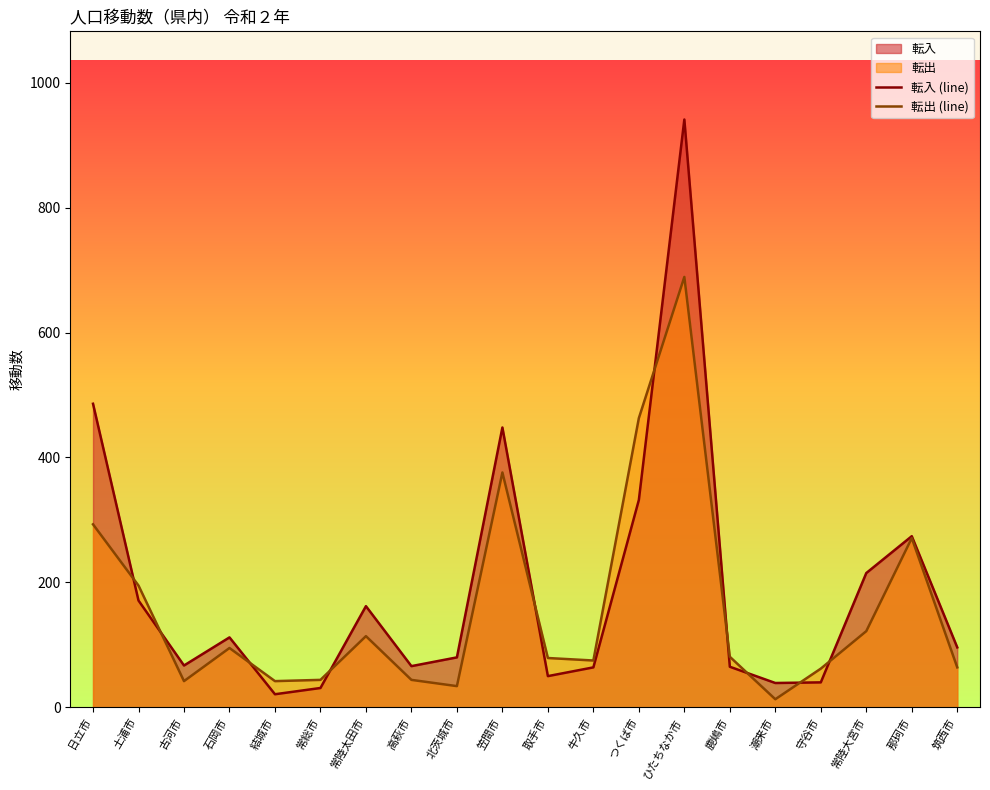

How many intersections are there between 転入 (line) and 転出 (line)?

10